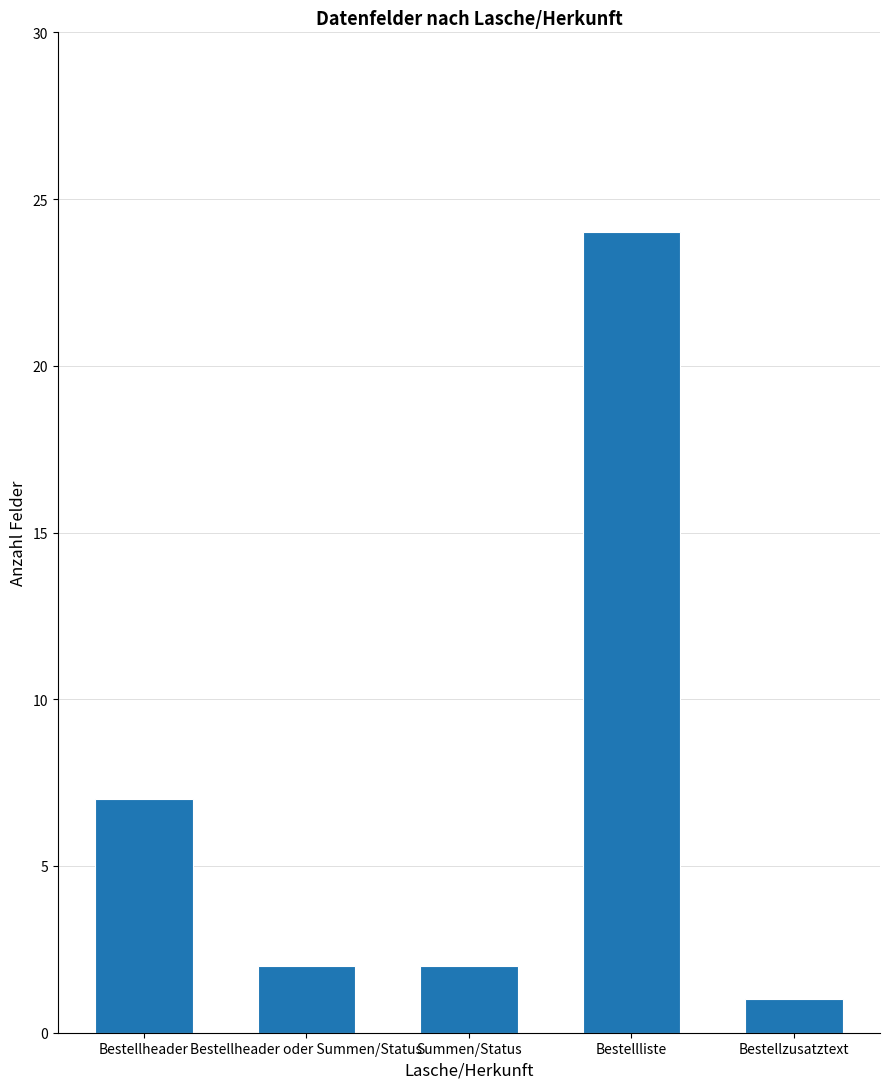

How many bars are there in total?

5